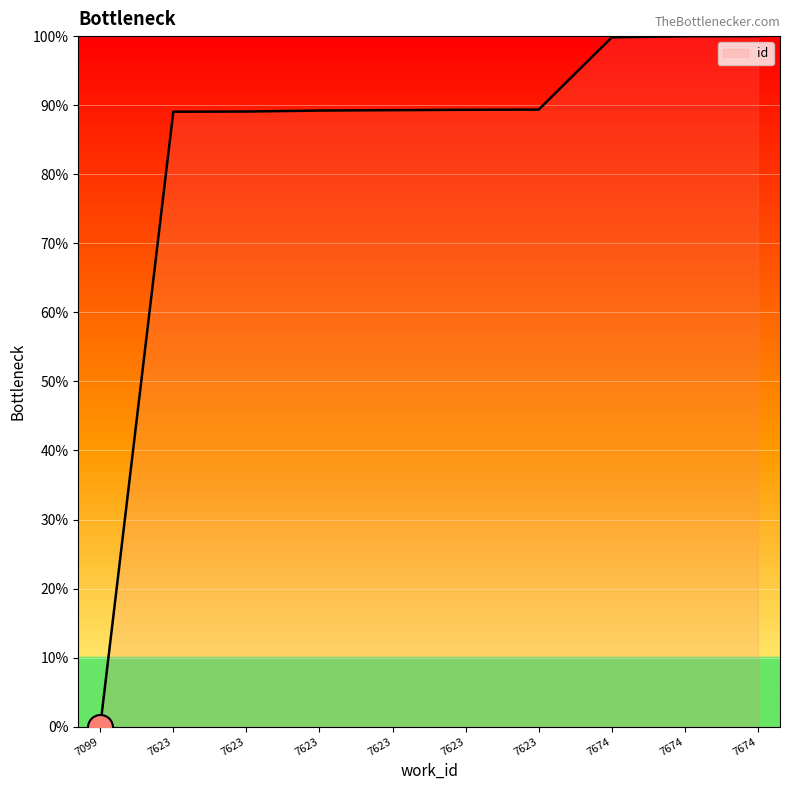

How many lines are shown in the chart?

1